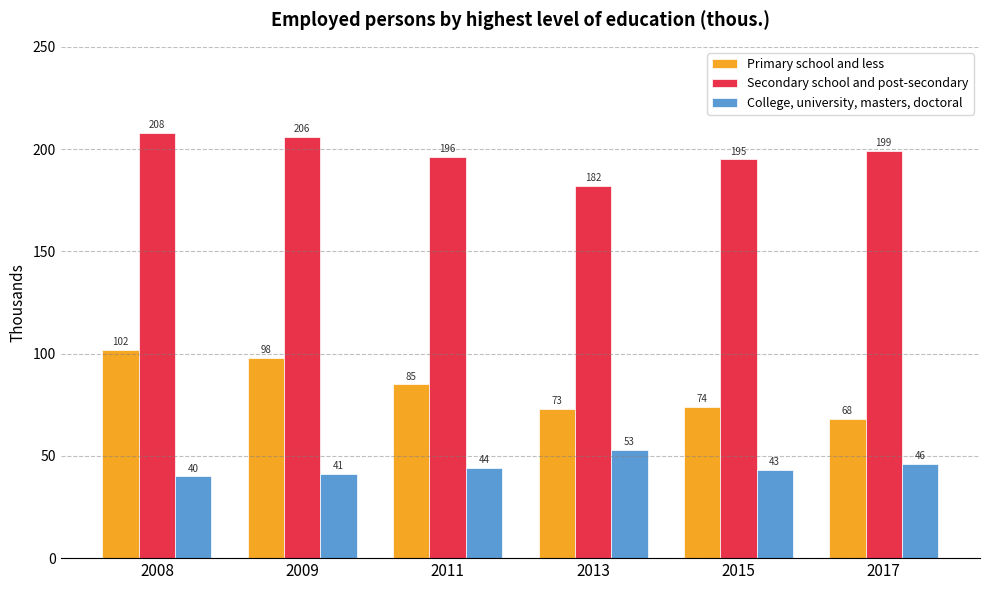

What is the maximum value for College, university, masters, doctoral?

53